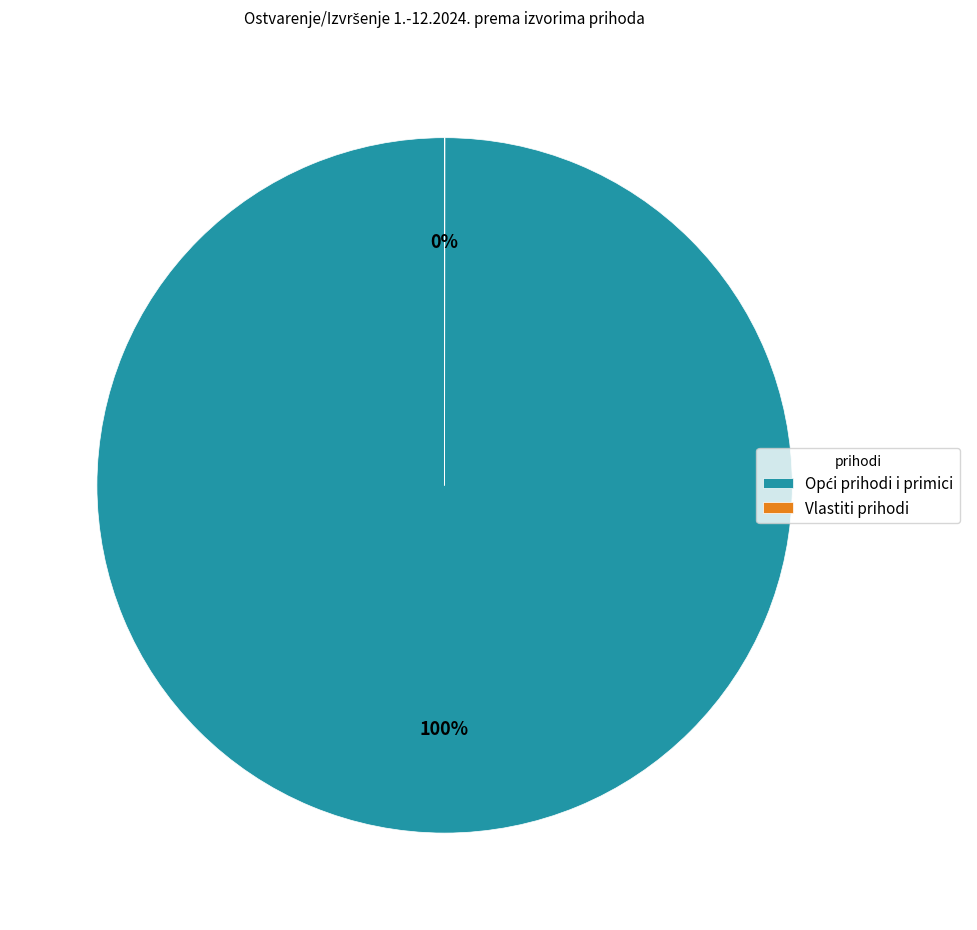

Is there any slice that represents more than half of the pie?

Yes